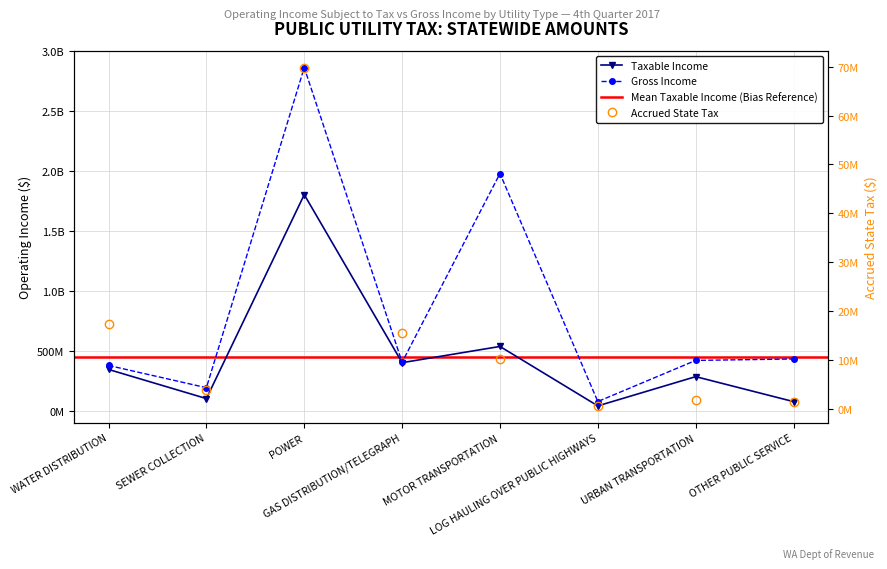

At which category does Taxable Income reach its first local valley?

SEWER COLLECTION